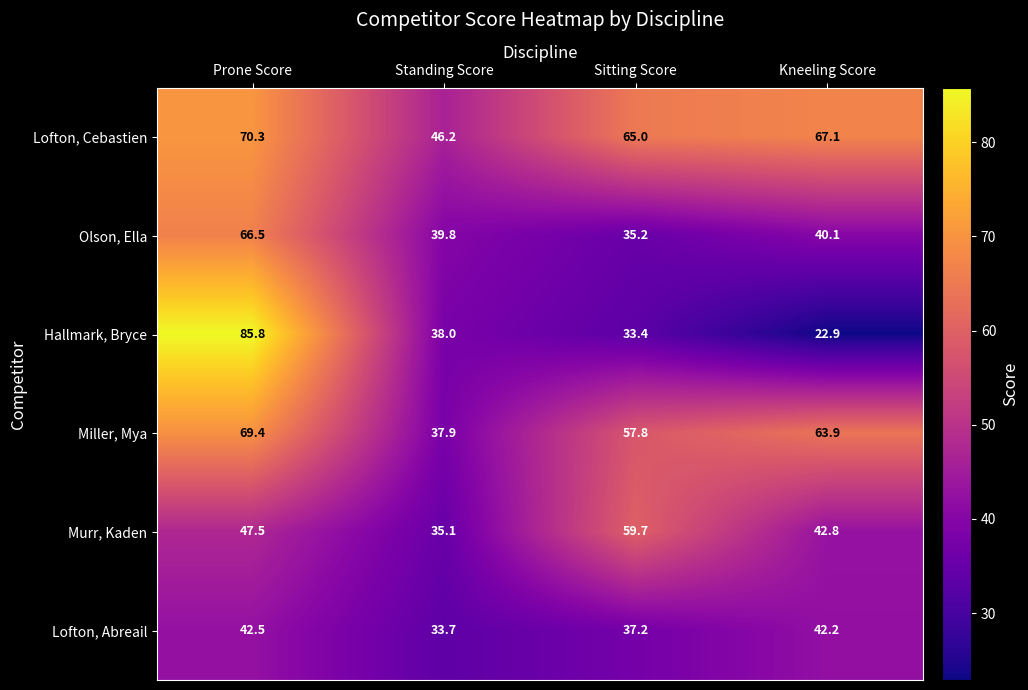

How many values in the Lofton, Abreail series are below 42?

2